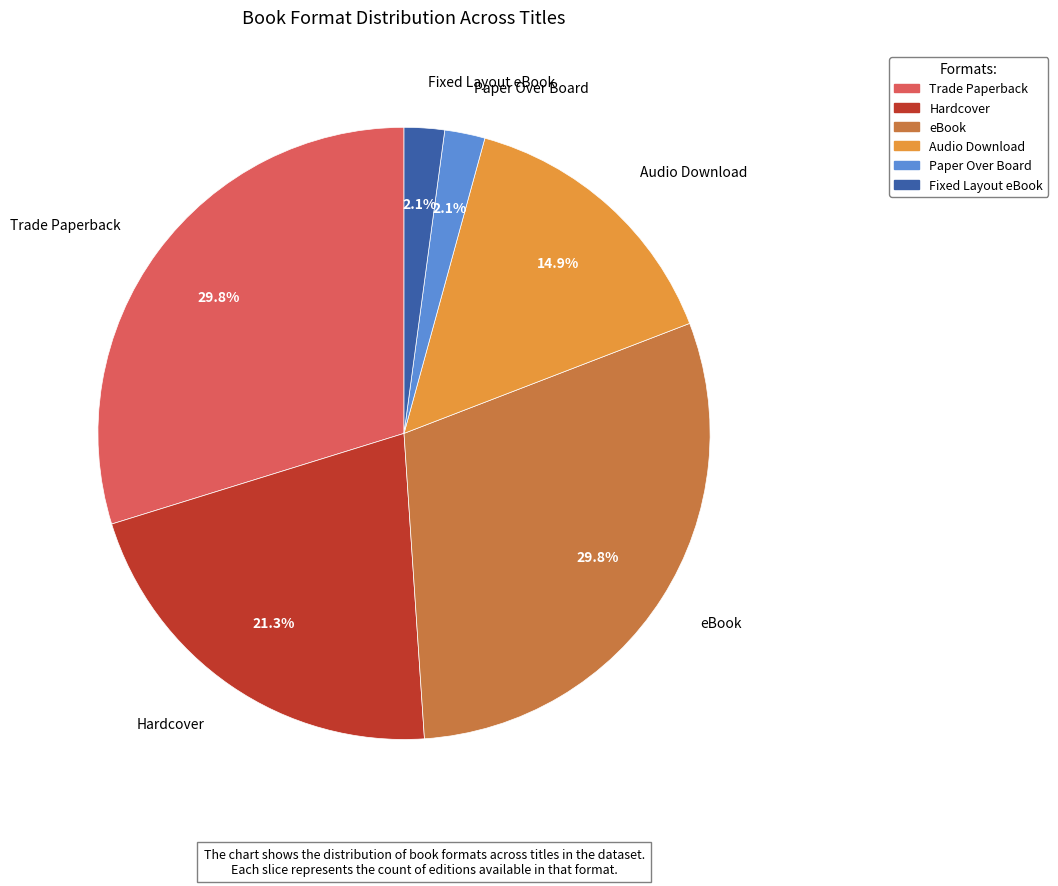

How much of the chart is everything except Fixed Layout eBook?

97.9%